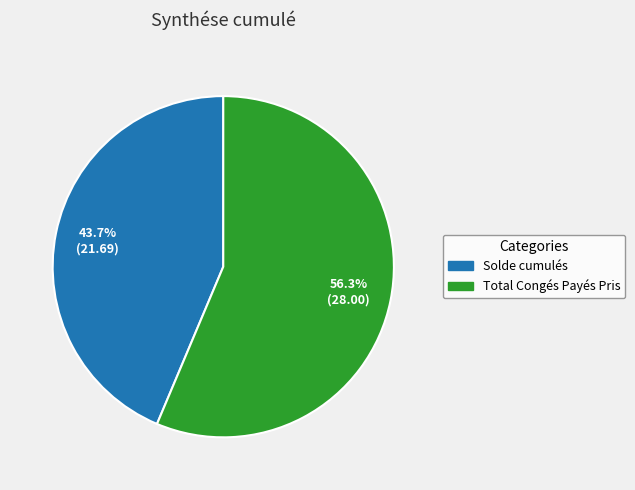

What is the smallest slice in the pie chart?

Solde cumulés